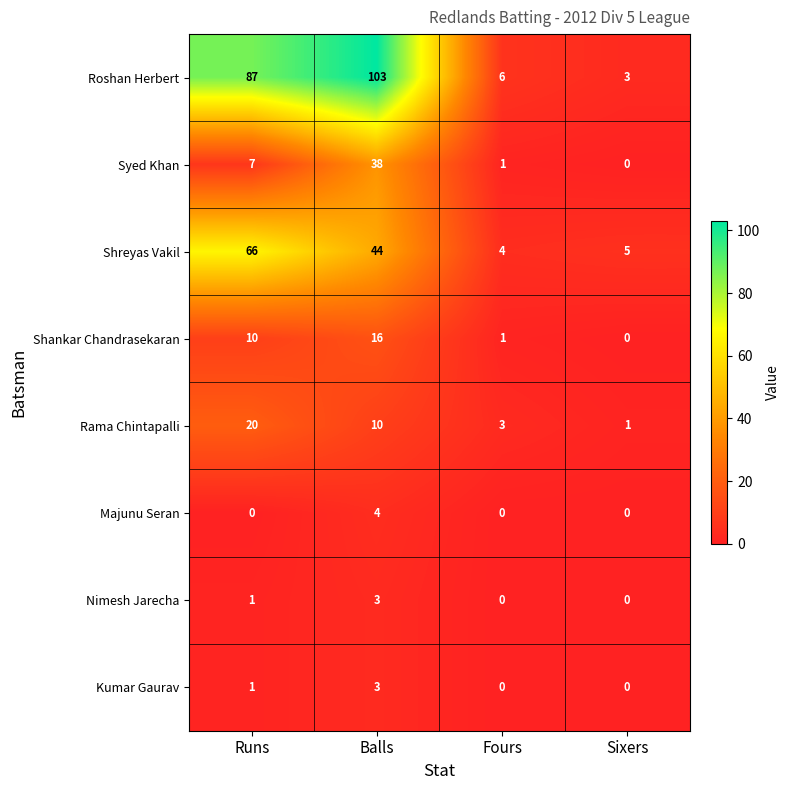

What is the total value across all series at Fours?

15